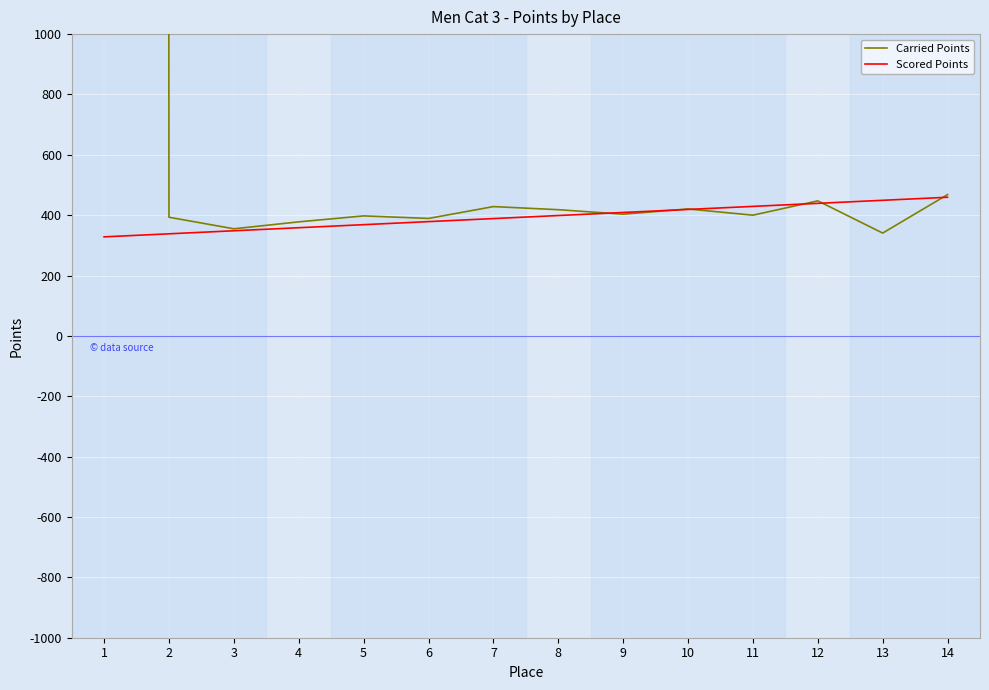

True or false: Carried Points has more than 0 points higher than both neighbors.

True